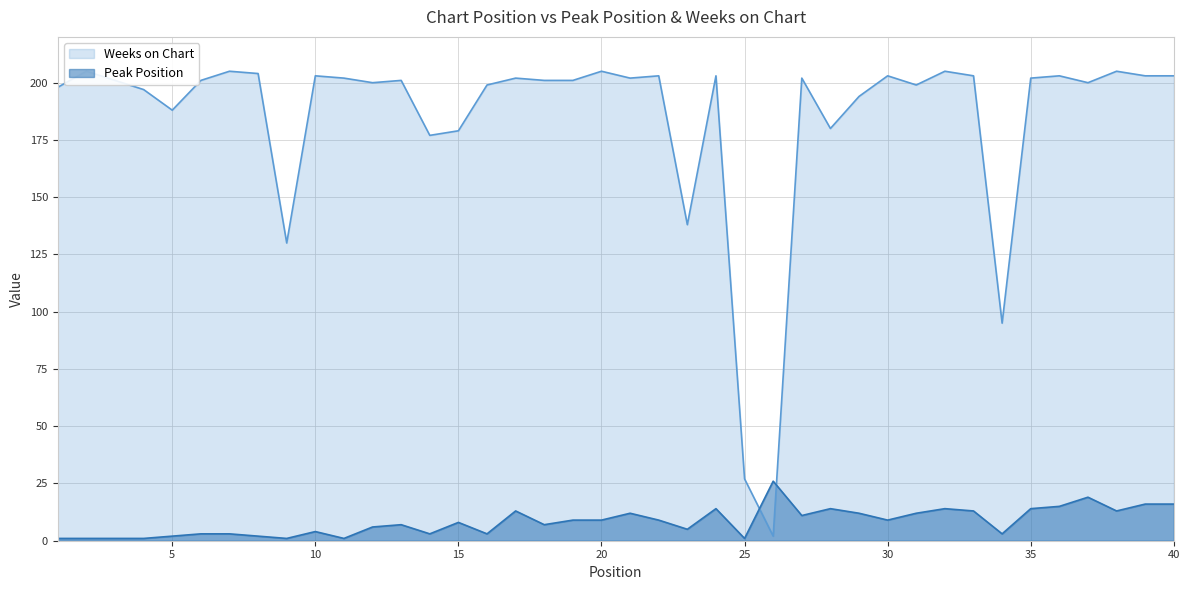

Is the value of Peak Position at 34 greater than the value of Weeks on Chart at 9?

No